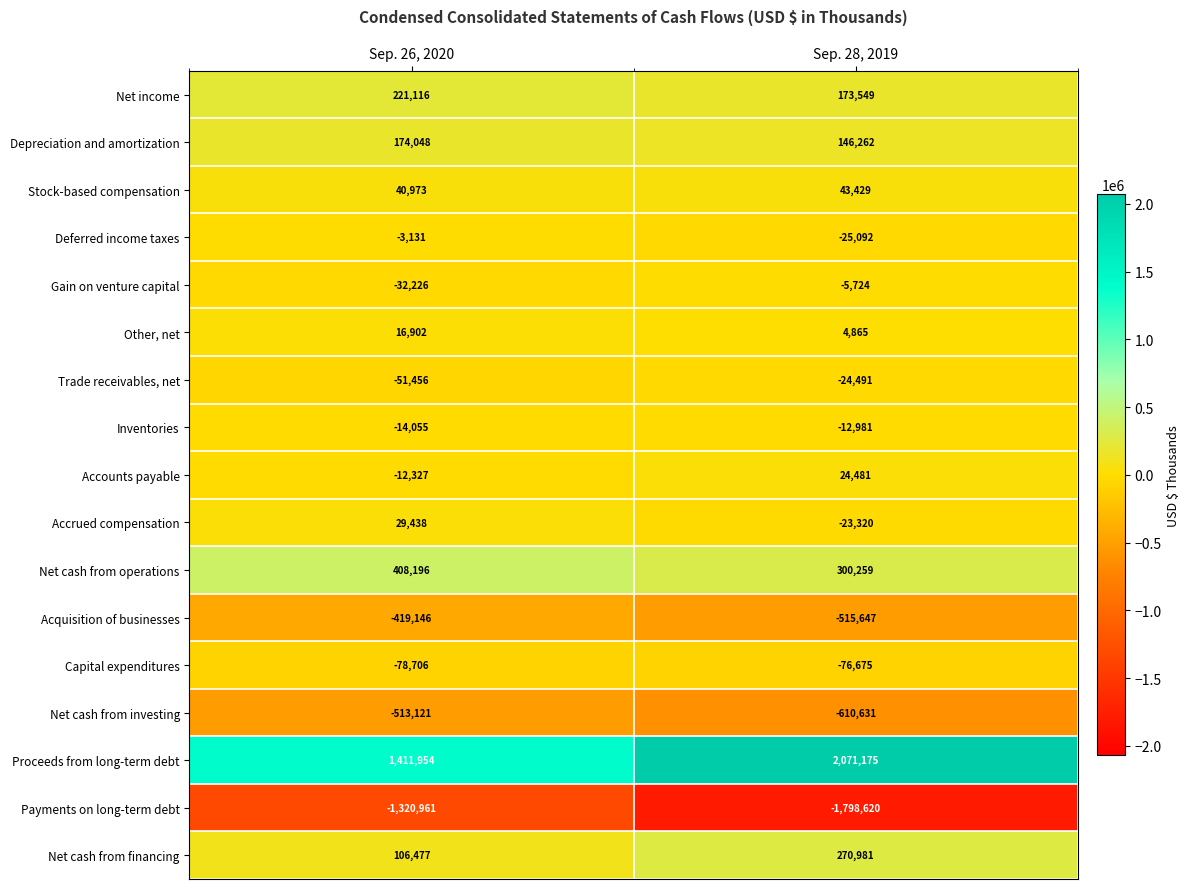

Read the Other, net value at Sep. 26, 2020, to the nearest 50.

16900